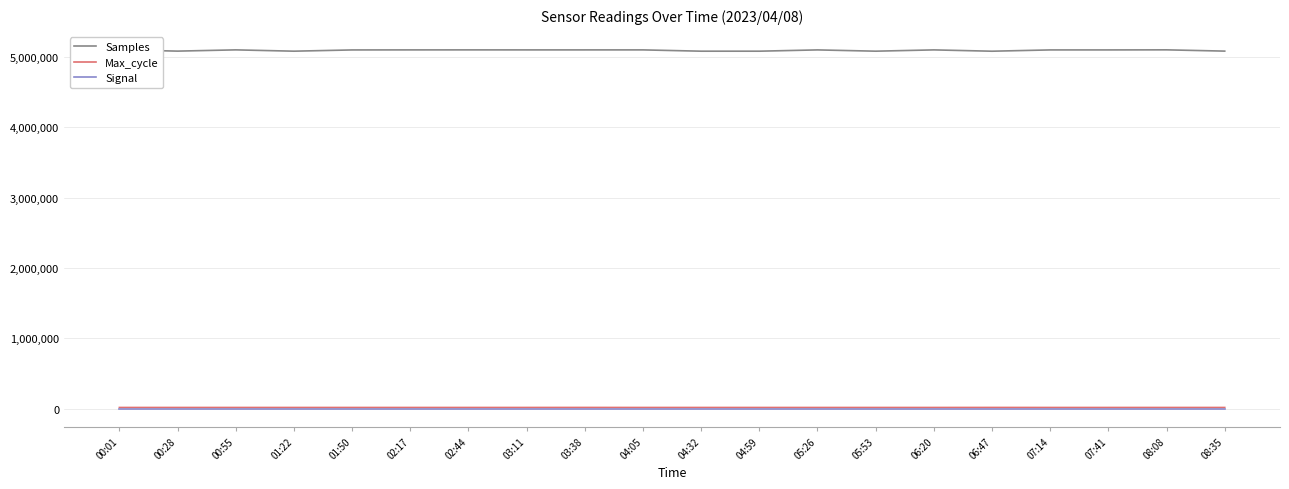

Where is the first local maximum for Max_cycle?

01:50